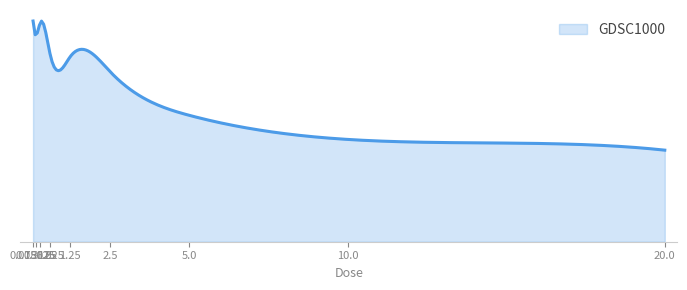

Where is the first local minimum?

1